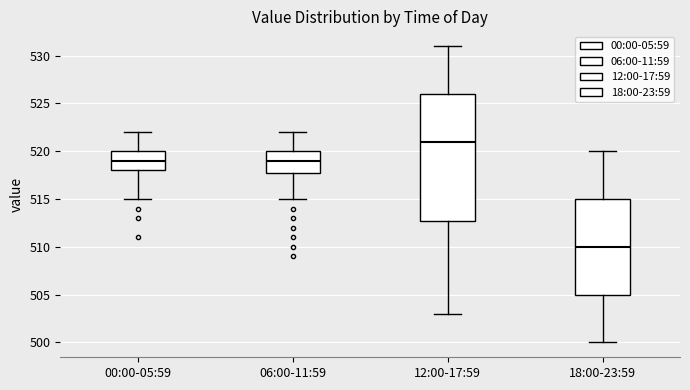

Reading left to right, transcribe this box plot: for each box, give where its median line is, the range the box spans, and where its two whiskers end, as read against the y-axis. The values are not printed on the chart, so give them approximately, as read against the axis.

00:00-05:59: median 519, box 518 to 520, whiskers 515 to 522
06:00-11:59: median 519, box 518 to 520, whiskers 515 to 522
12:00-17:59: median 521, box 513 to 526, whiskers 503 to 531
18:00-23:59: median 510, box 505 to 515, whiskers 500 to 520